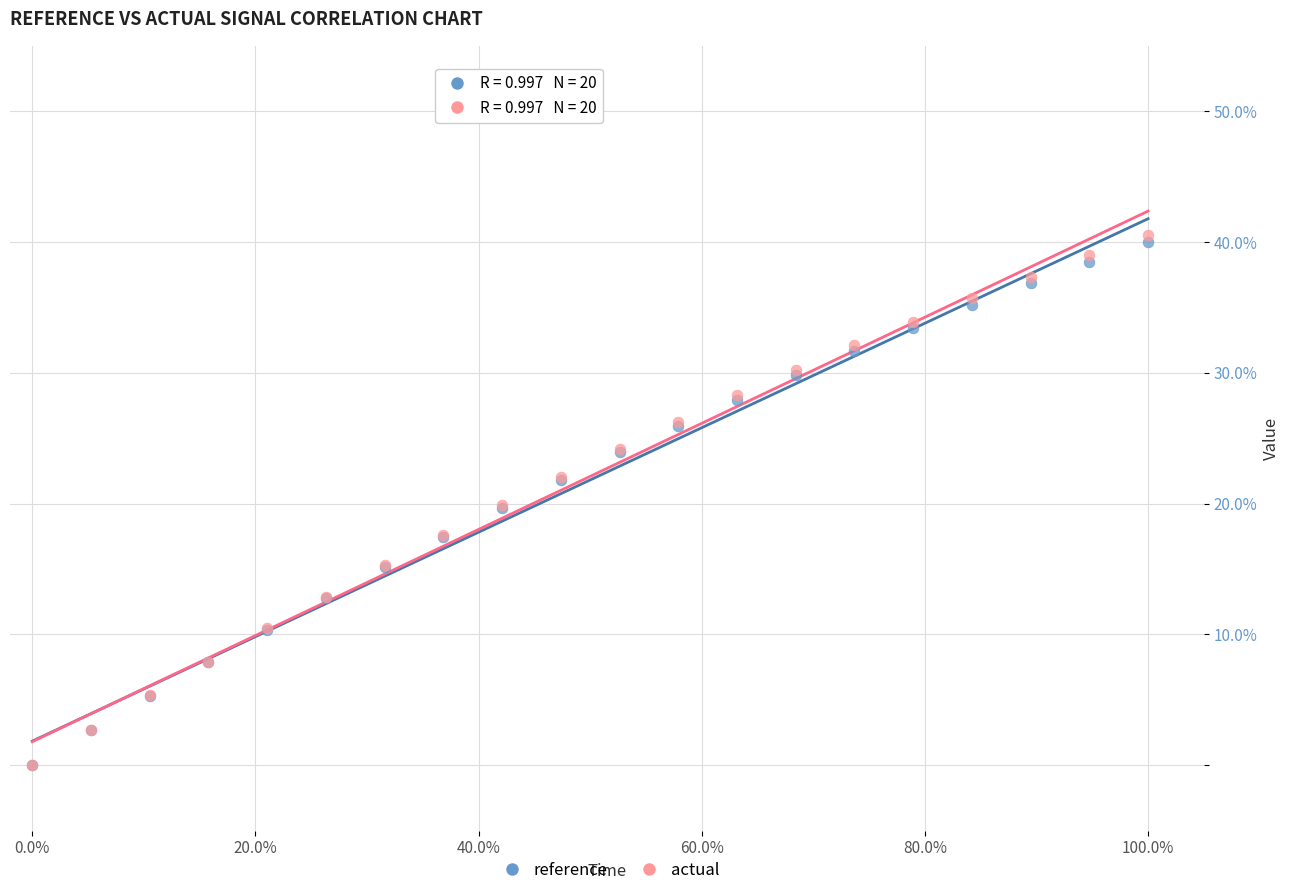

What are all the series names shown in the legend?

reference, actual